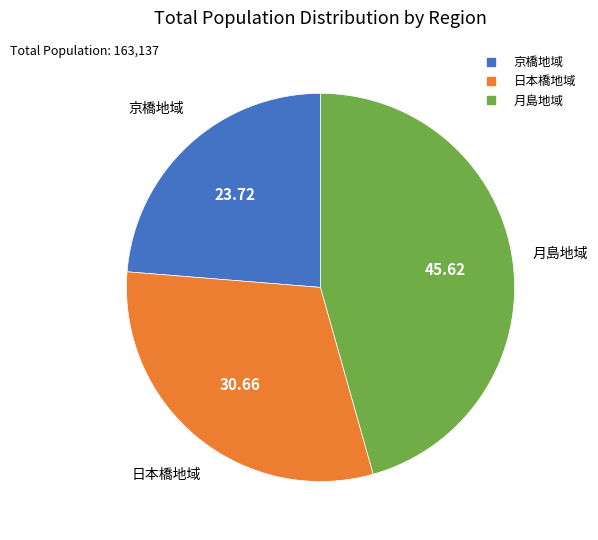

Is there any slice that represents more than half of the pie?

No